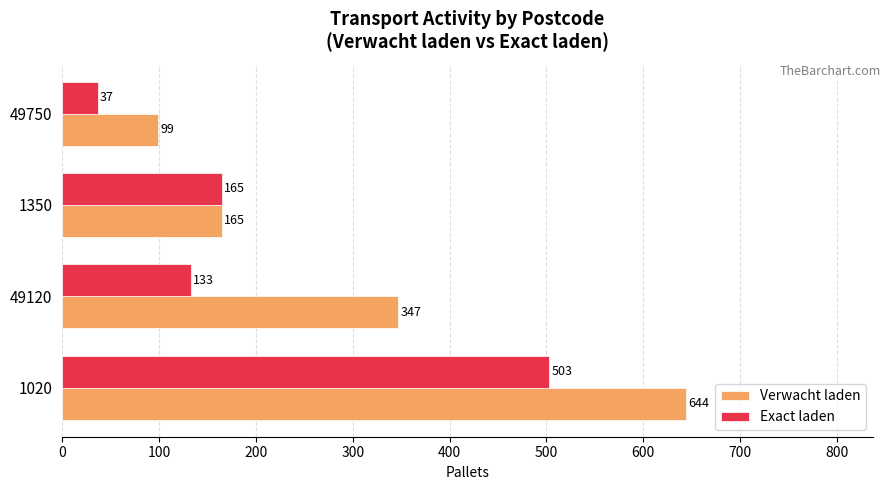

List the series in order of their overall mean, highest first.

Verwacht laden, Exact laden